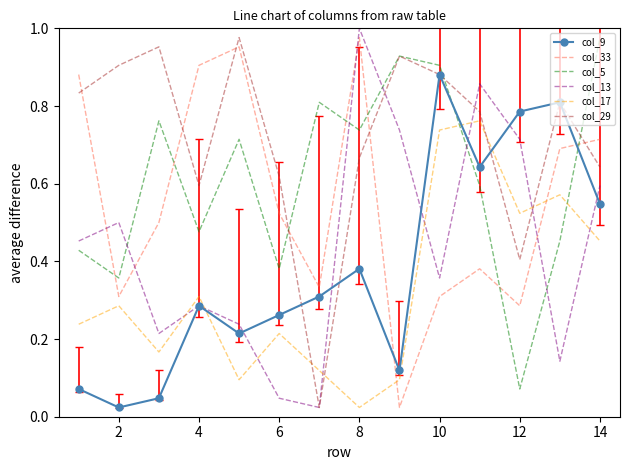

How many intersections are there between col_33 and col_13?

4